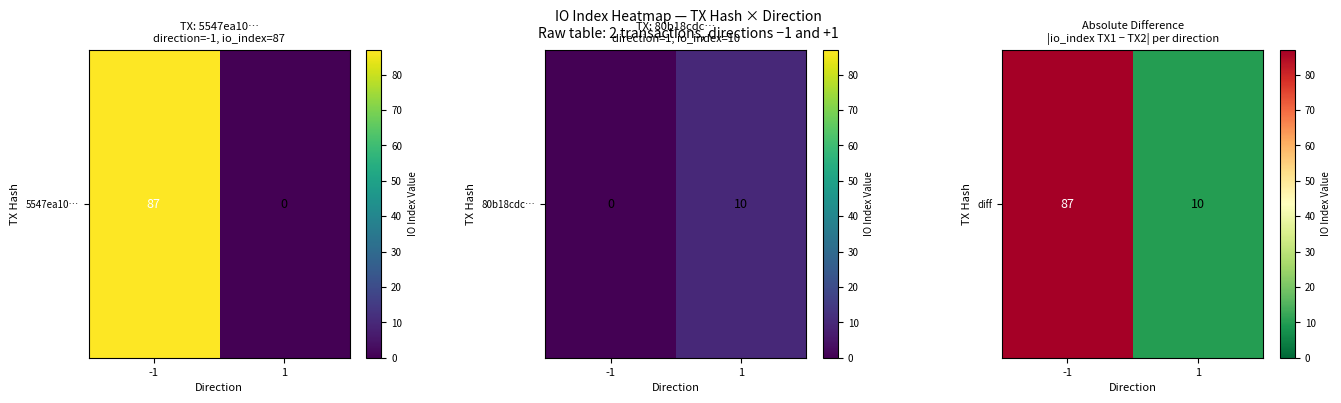

Reading left to right, transcribe all the data shown in this chart.

-1=87	1=10